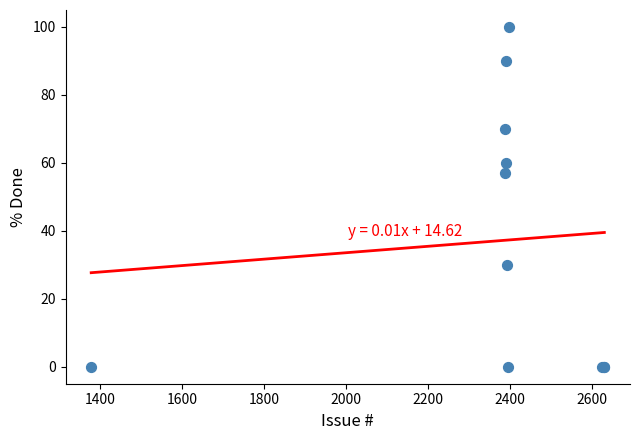

What Y value in the scatter plot is closest to 50?

57